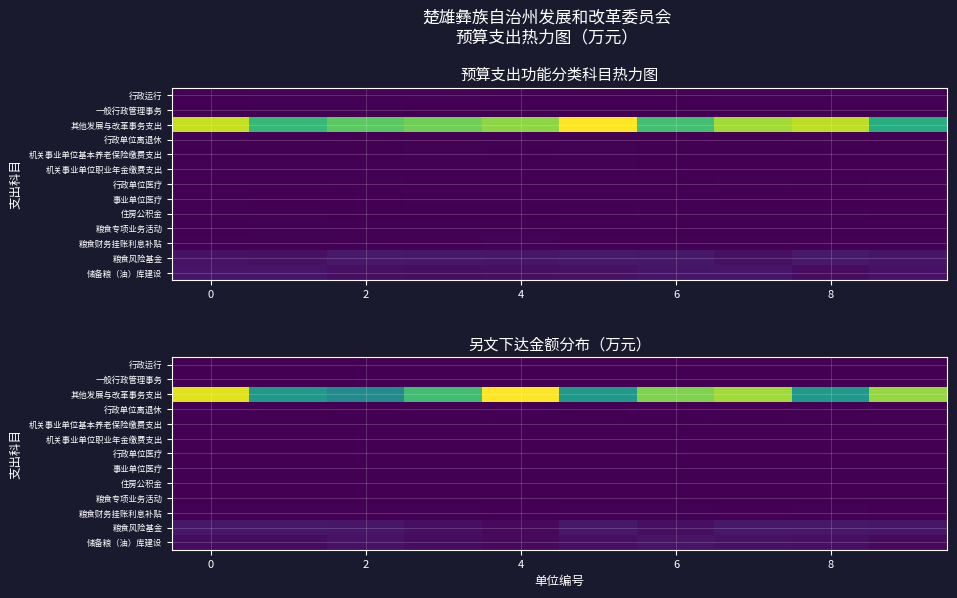

How many data points in 机关事业单位职业年金缴费支出 are less than 16?

5